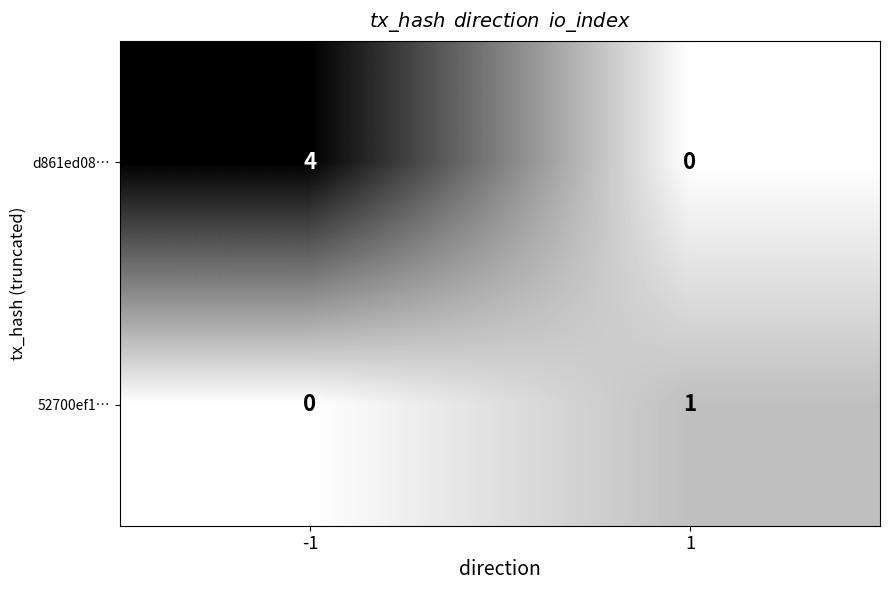

What is the total value across all series at -1?

4